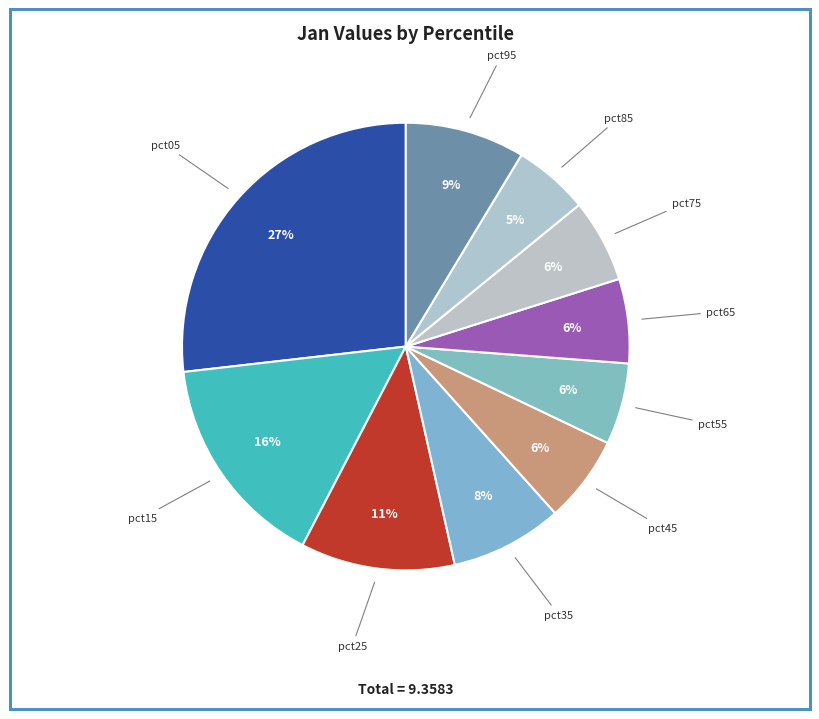

To the nearest percent, what portion does pct85 represent?

5%